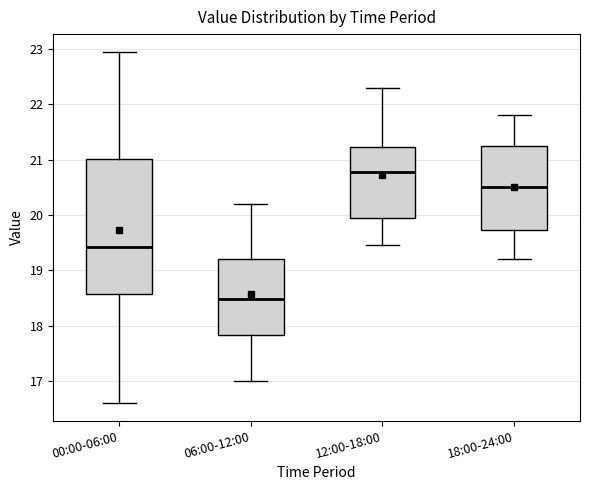

Where does the lower whisker of the box for 18:00-24:00 end on the y-axis? The values are not printed on the chart, so give them approximately, as read against the axis.

19.2